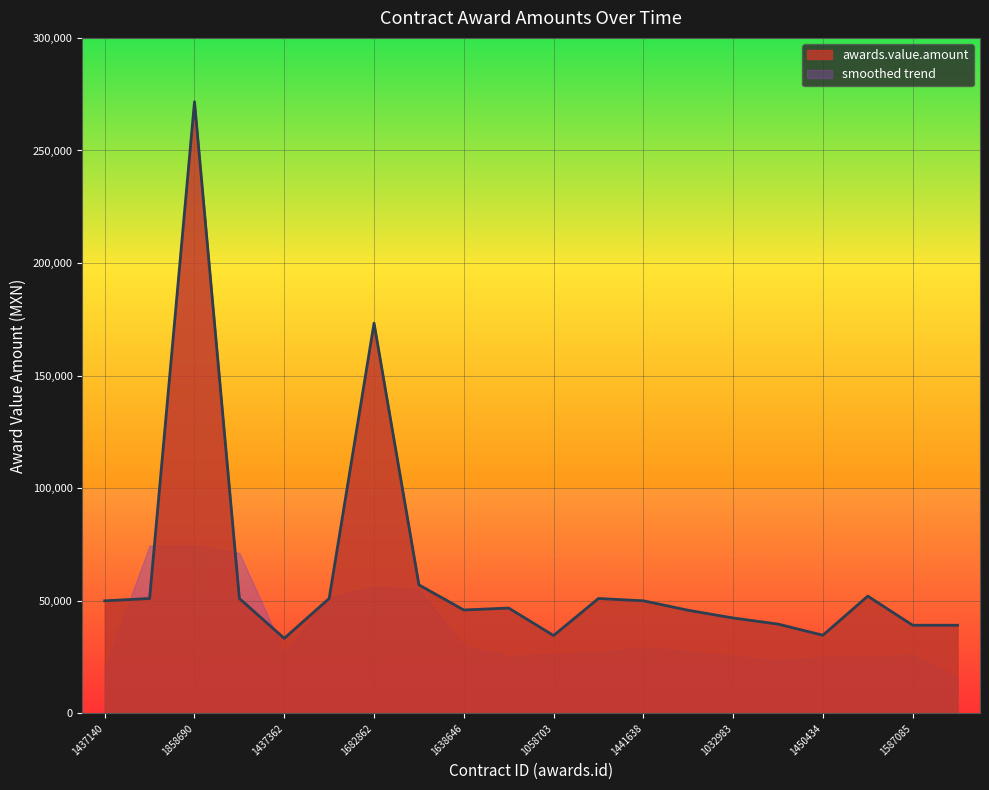

Reading left to right, extract all data points from this chart.

1437140=50015.5	1155012=51042.0	1858690=271656.0	1149230=51042.0	1437362=33343.7	1168027=51042.0	1682862=173323.1	1014970=57090.0	1638646=45938.7	1049247=46793.0	1058703=34600.0	1098947=51042.0	1441638=50015.5	1442761=45815.5	1032983=42385.0	1035396=39672.4	1450434=34731.1	1560547=52096.7	1587085=39164.9	1587210=39164.9